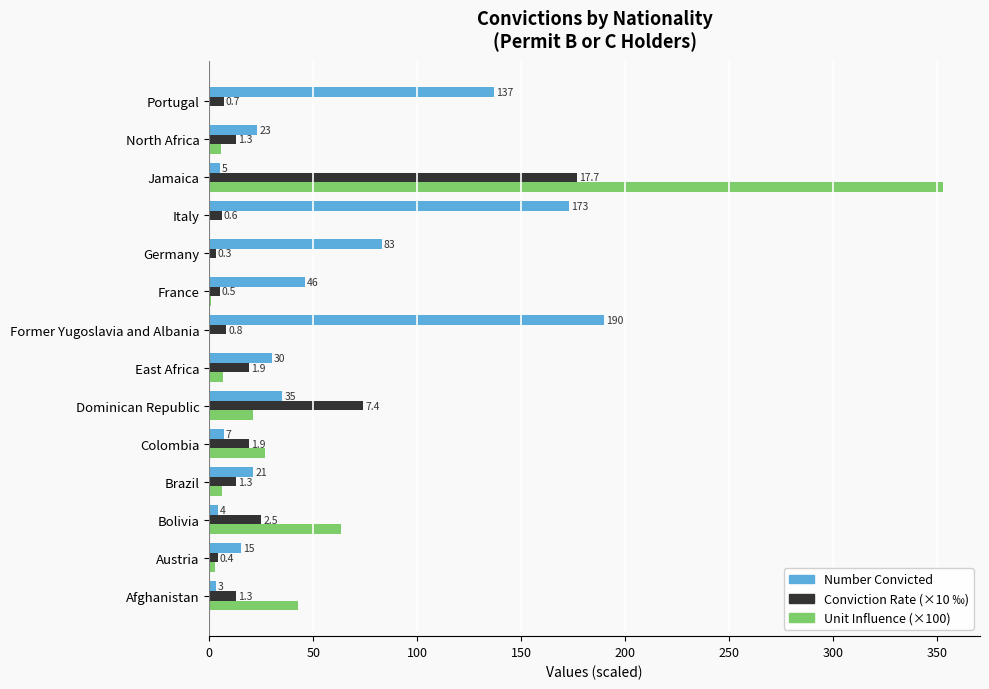

What is the total value across all series at Colombia?

53.0